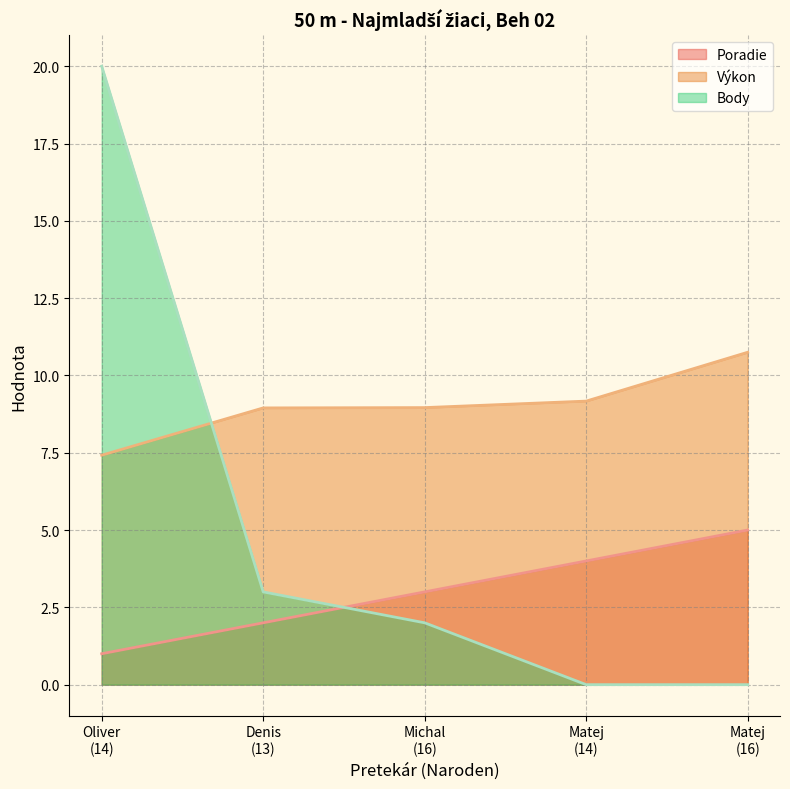

List the series in order of their overall mean, highest first.

Výkon, Body, Poradie